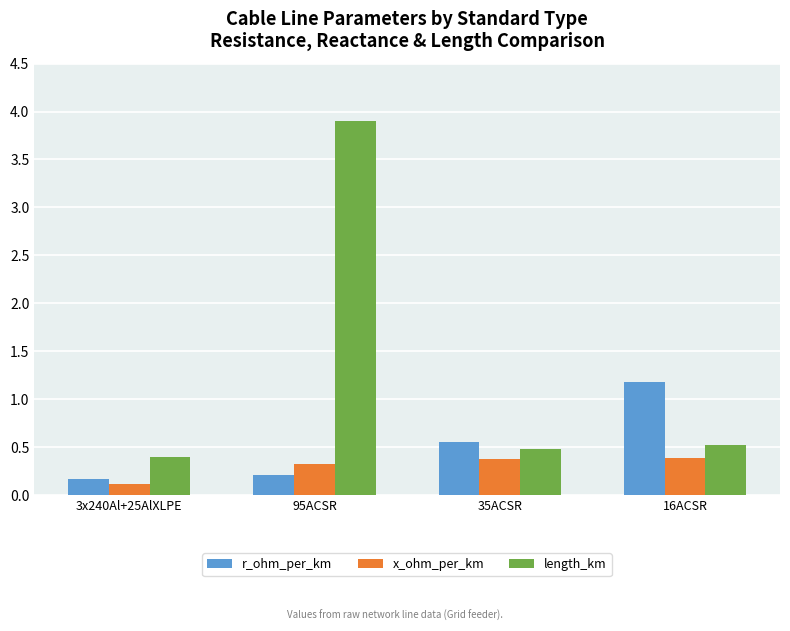

True or false: length_km has a value of 0.9 at 35ACSR.

False